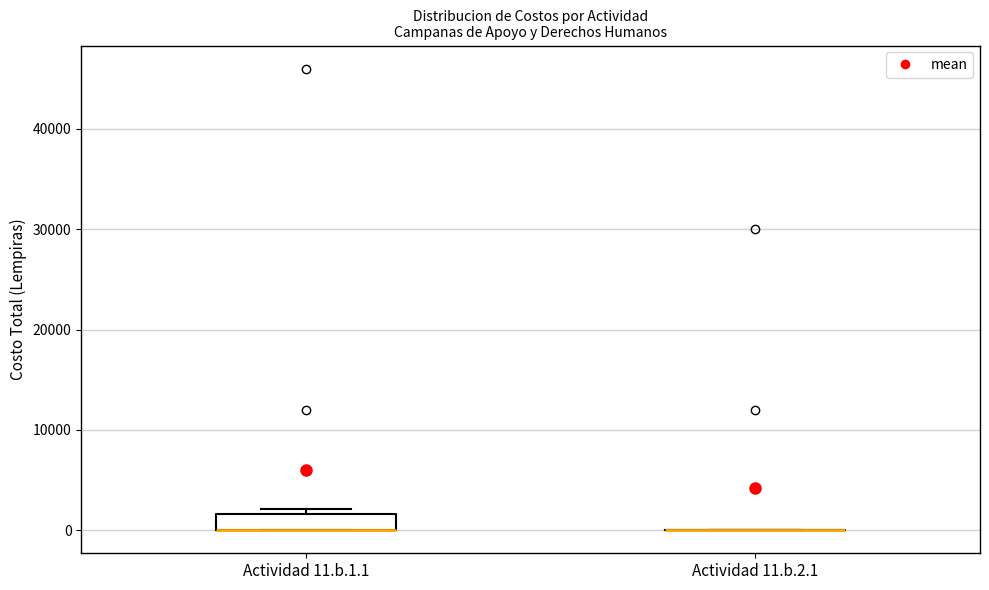

Reading left to right, read every box against the y-axis: the position of its median line, the range the box covers, and the ends of its whiskers. The values are not printed on the chart, so give them approximately, as read against the axis.

Actividad 11.b.1.1: median 0 (drawn on the box's lower edge), box 0 to 2000, whiskers 0 to 2000 (just above the box's upper edge)
Actividad 11.b.2.1: box collapsed to a line at 0, whiskers 0 to 0